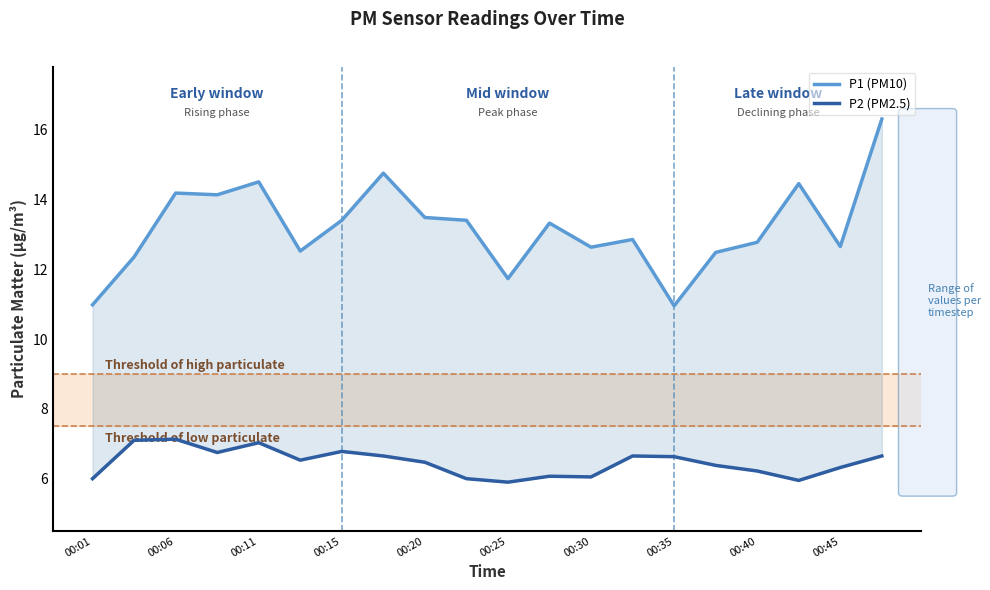

Reading right to left, extract all data points from this chart.

P1 (PM10): 16.3	12.7	14.4	12.8	12.5	10.9	12.8	12.6	13.3	11.7	13.4	13.5	14.8	13.4	12.5	14.5	14.1	14.2	12.3	11.0
P2 (PM2.5): 6.7	6.3	6.0	6.2	6.4	6.6	6.7	6.0	6.1	5.9	6.0	6.5	6.7	6.8	6.5	7.0	6.8	7.1	7.1	6.0